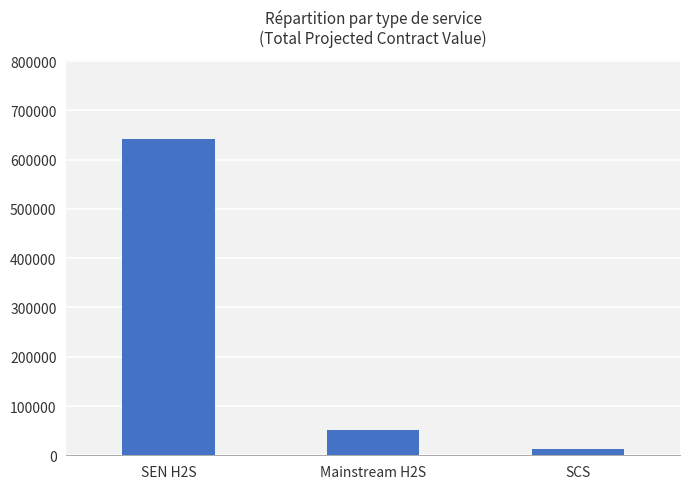

Rank the categories by value from lowest to highest.

SCS, Mainstream H2S, SEN H2S